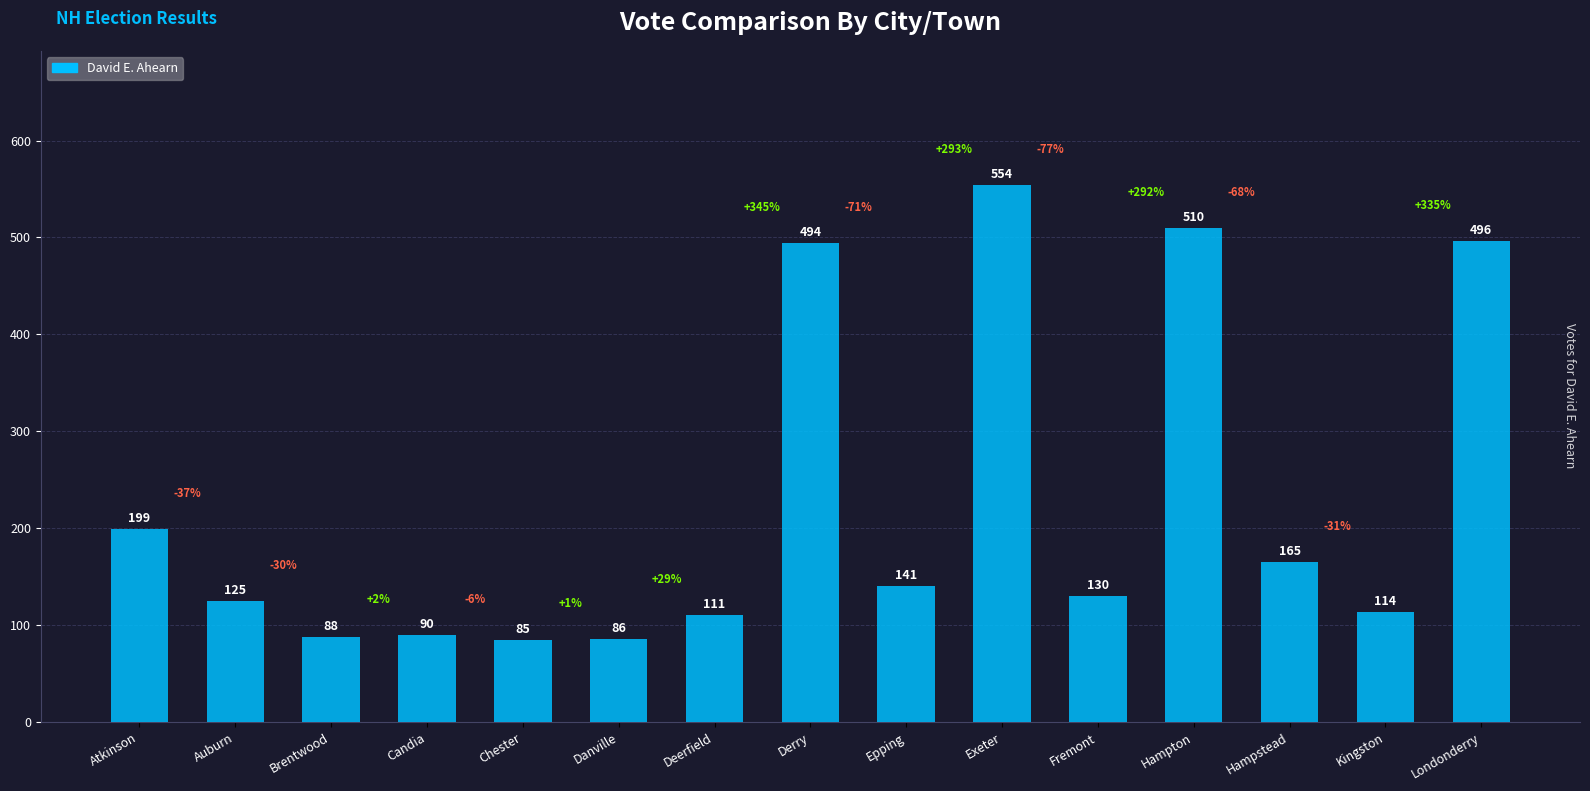

Where does the data first go above 130?

Atkinson